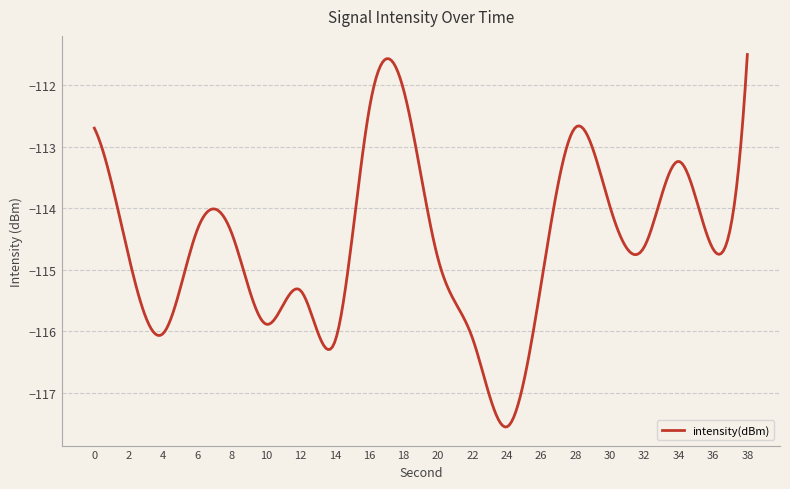

What is the difference between the maximum and minimum values?

6.1